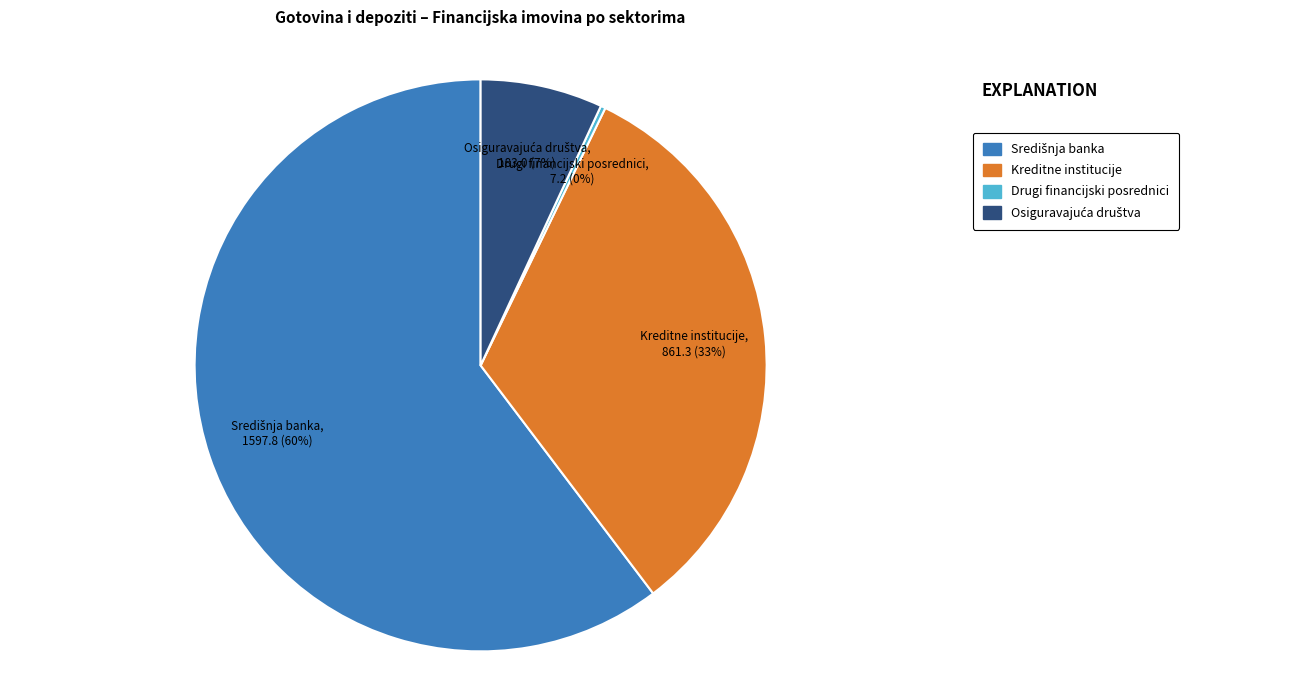

To the nearest percent, what is the average slice percentage?

25%